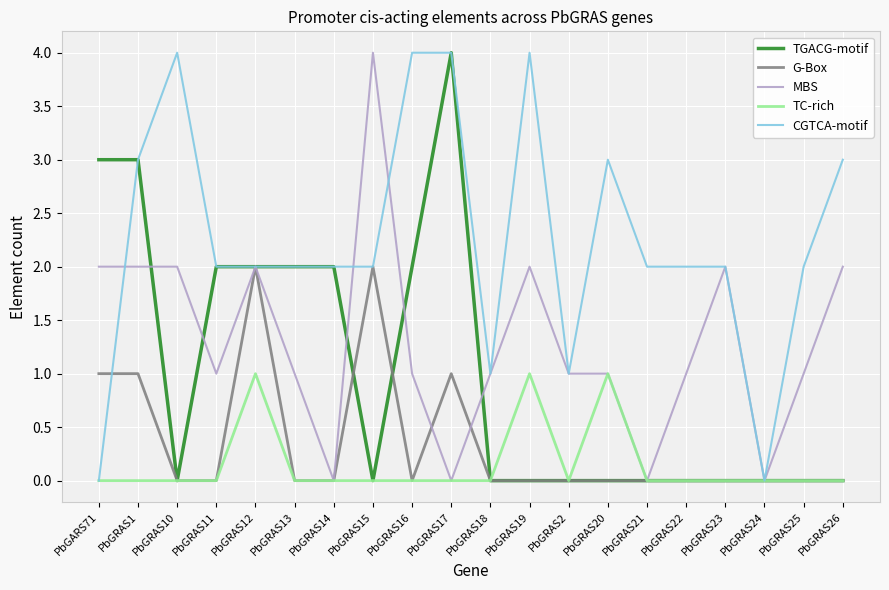

Which series changed the most between PbGRAS1 and PbGRAS14?

MBS